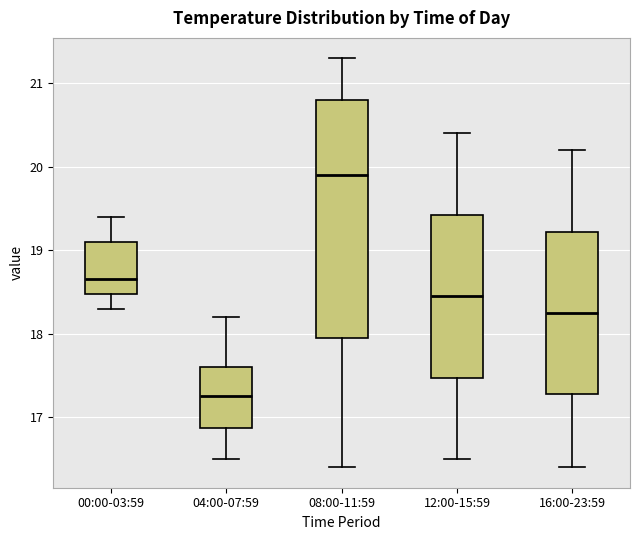

Reading left to right, transcribe this box plot: for each box, give where its median line is, the range the box spans, and where its two whiskers end, as read against the y-axis. The values are not printed on the chart, so give them approximately, as read against the axis.

00:00-03:59: median 18.7, box 18.5 to 19.1, whiskers 18.3 to 19.4
04:00-07:59: median 17.3, box 16.9 to 17.6, whiskers 16.5 to 18.2
08:00-11:59: median 19.9, box 18.0 to 20.8, whiskers 16.4 to 21.3
12:00-15:59: median 18.5, box 17.5 to 19.4, whiskers 16.5 to 20.4
16:00-23:59: median 18.3, box 17.3 to 19.2, whiskers 16.4 to 20.2